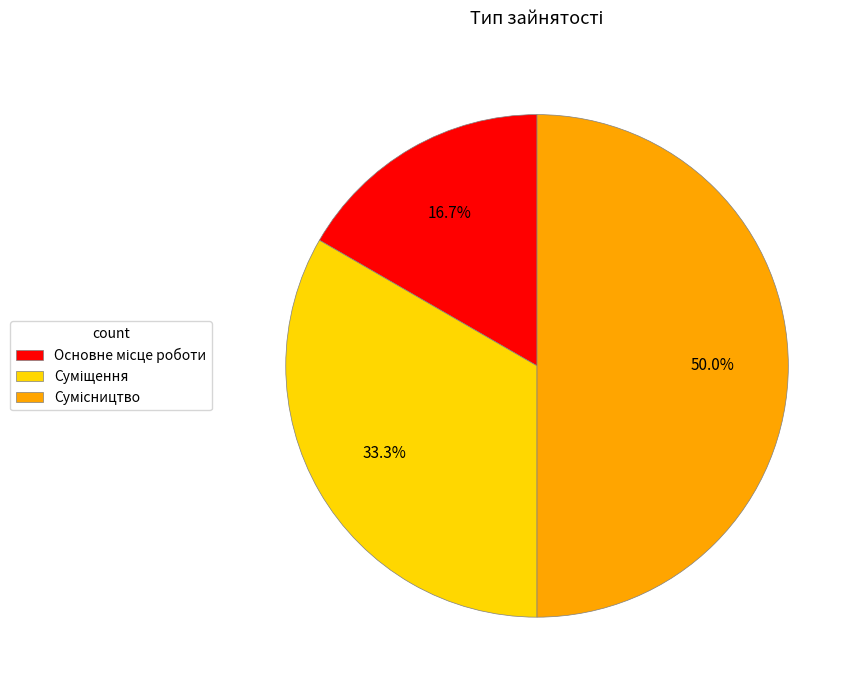

Does Суміщення represent more than half of the total?

No